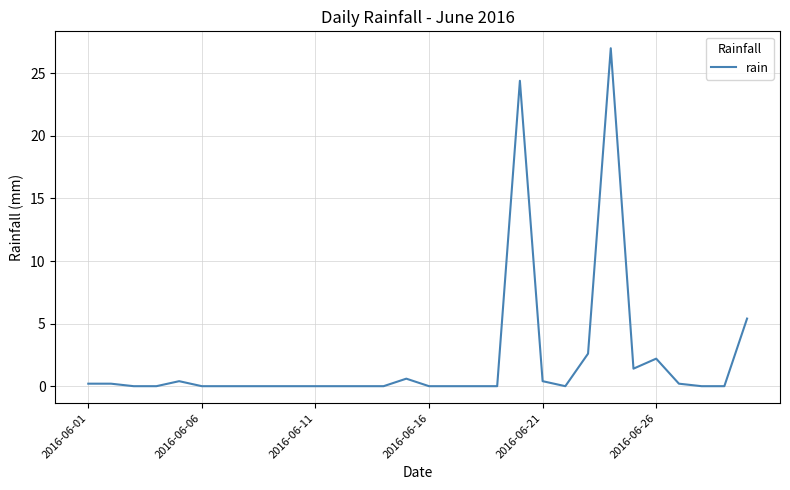

What is the difference between the maximum and minimum values?

27.0